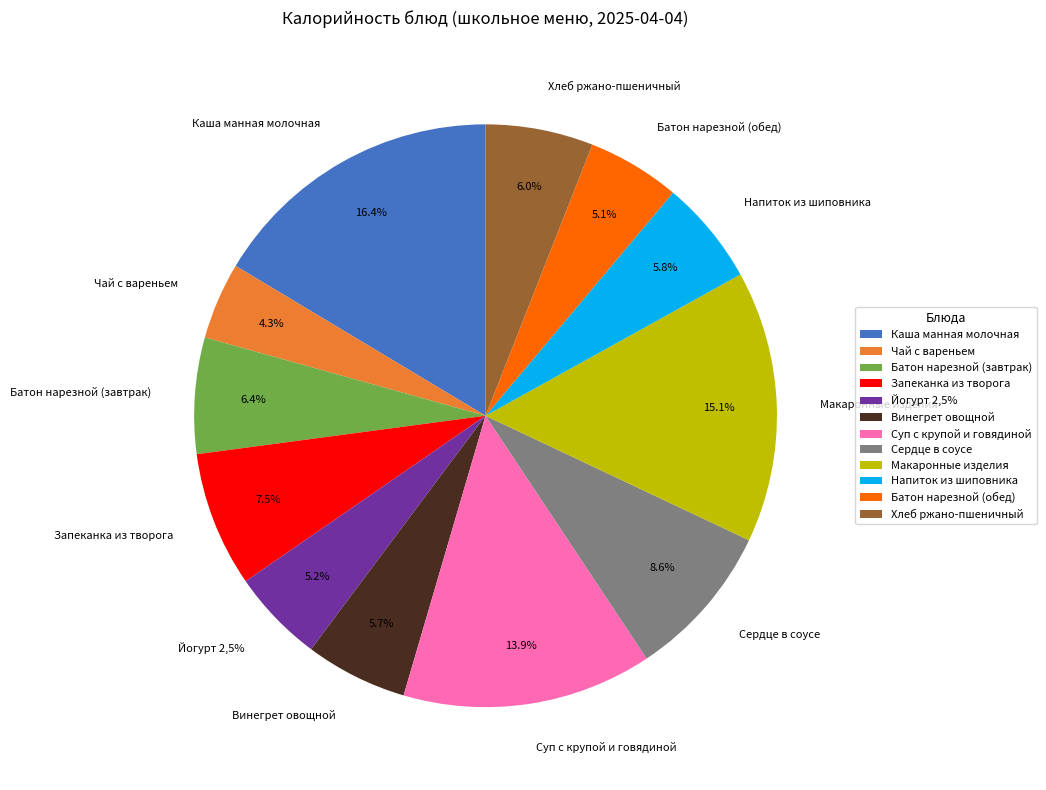

How many segments does this pie chart have?

12